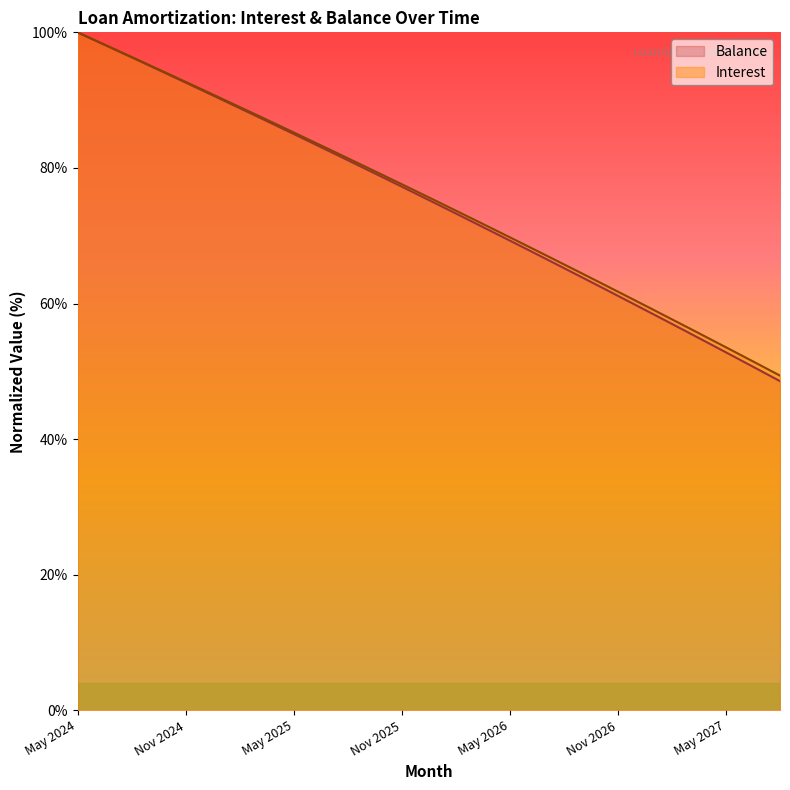

What is the total value across all series at Jan 2025?

180.3